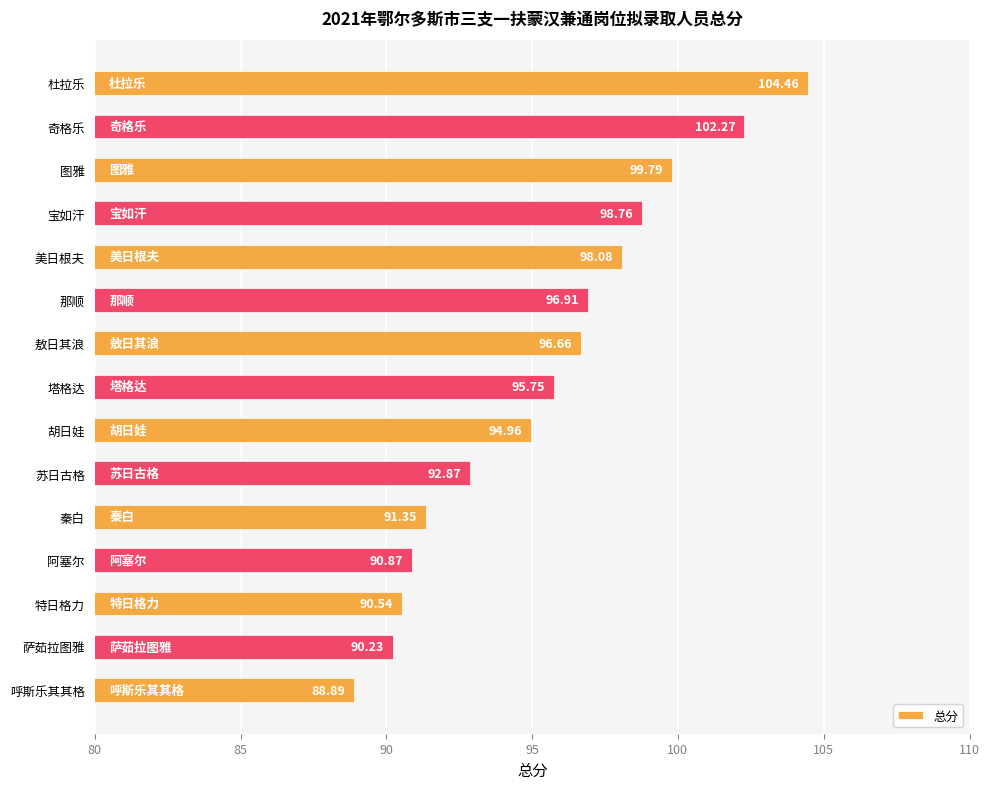

Between 杜拉乐 and 奇格乐, which is larger?

杜拉乐